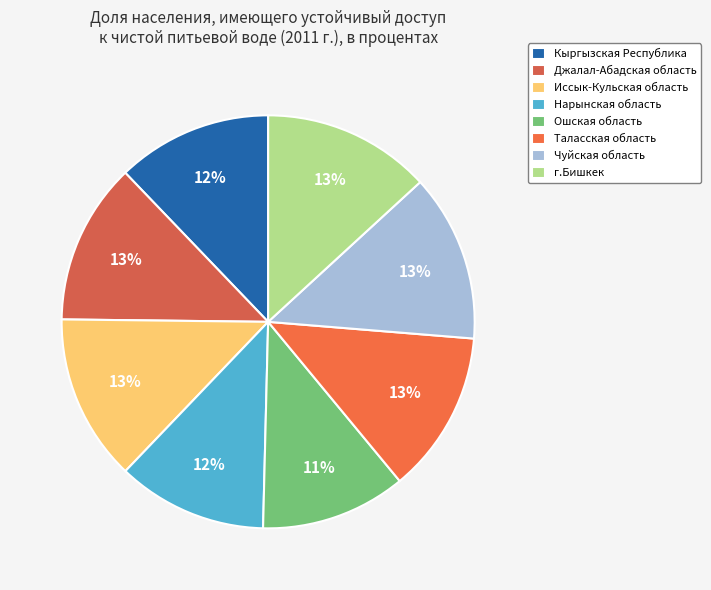

Approximately how many times larger is the value at Таласская область compared to Ошская область?

1.1